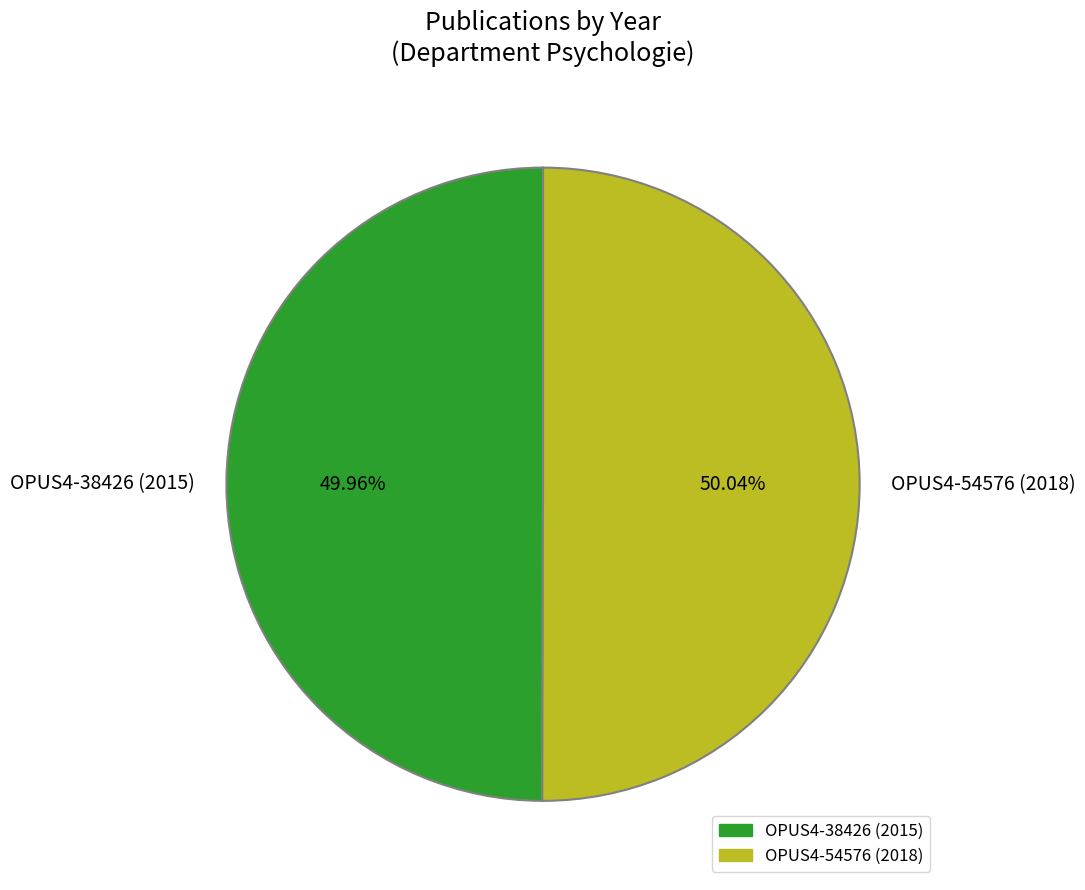

Count the number of slices in the pie.

2